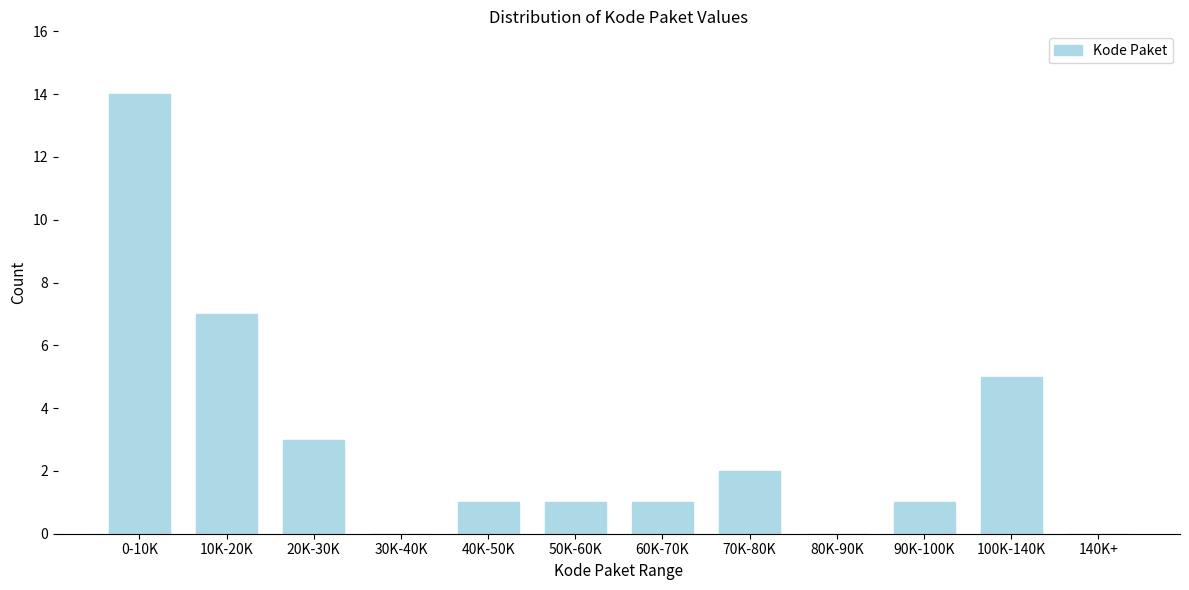

Reading left to right, list all the values displayed in this chart.

0-10K=14	10K-20K=7	20K-30K=3	30K-40K=0	40K-50K=1	50K-60K=1	60K-70K=1	70K-80K=2	80K-90K=0	90K-100K=1	100K-140K=5	140K+=0